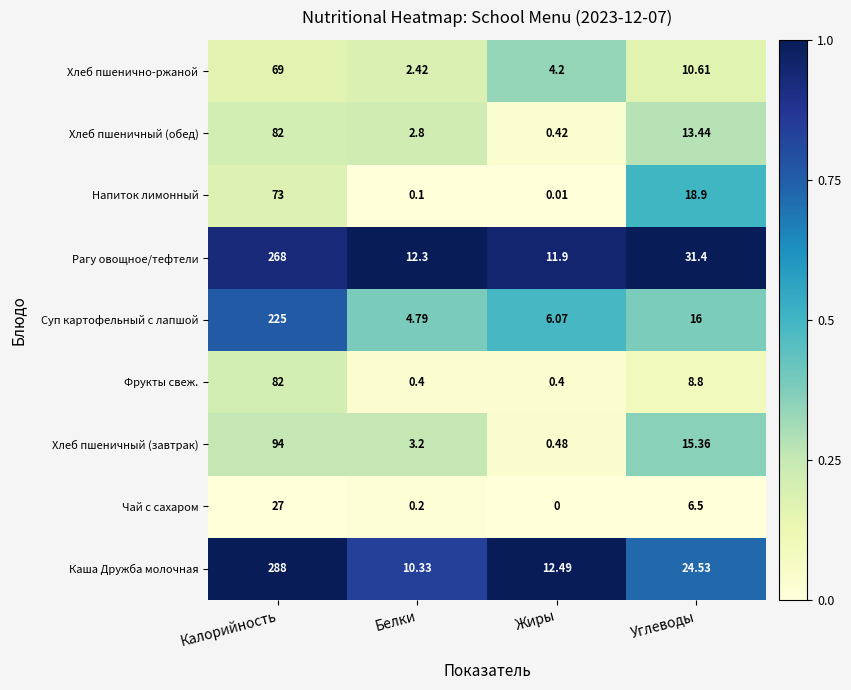

At Углеводы, list the series in order from largest to smallest.

Рагу овощное/тефтели, Каша Дружба молочная, Напиток лимонный, Суп картофельный с лапшой, Хлеб пшеничный (завтрак), Хлеб пшеничный (обед), Хлеб пшенично-ржаной, Фрукты свеж., Чай с сахаром